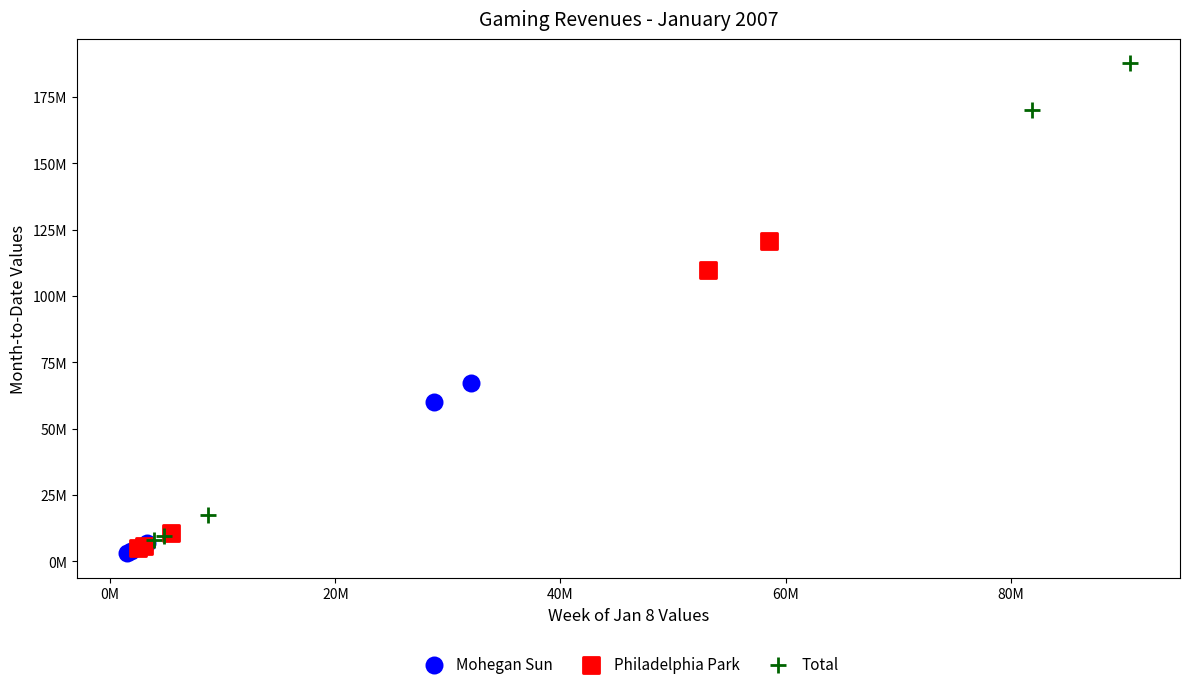

Which series reaches the maximum Y coordinate?

Total